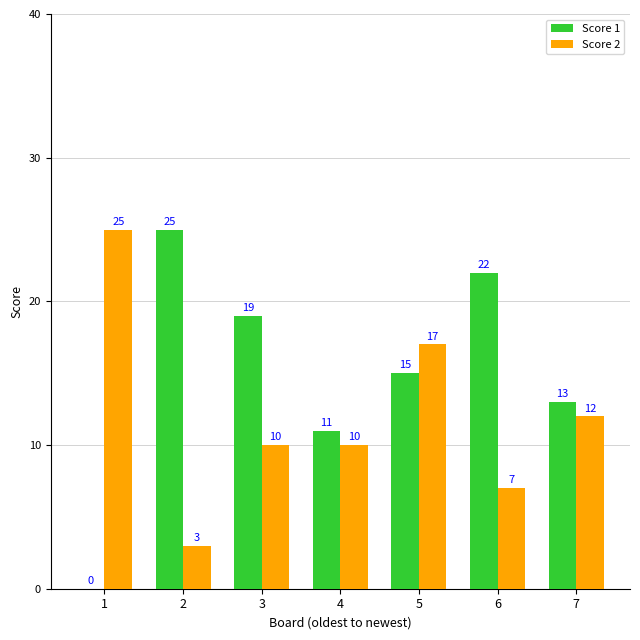

What is the sum of the Score 2 values at 6 and 5?

24